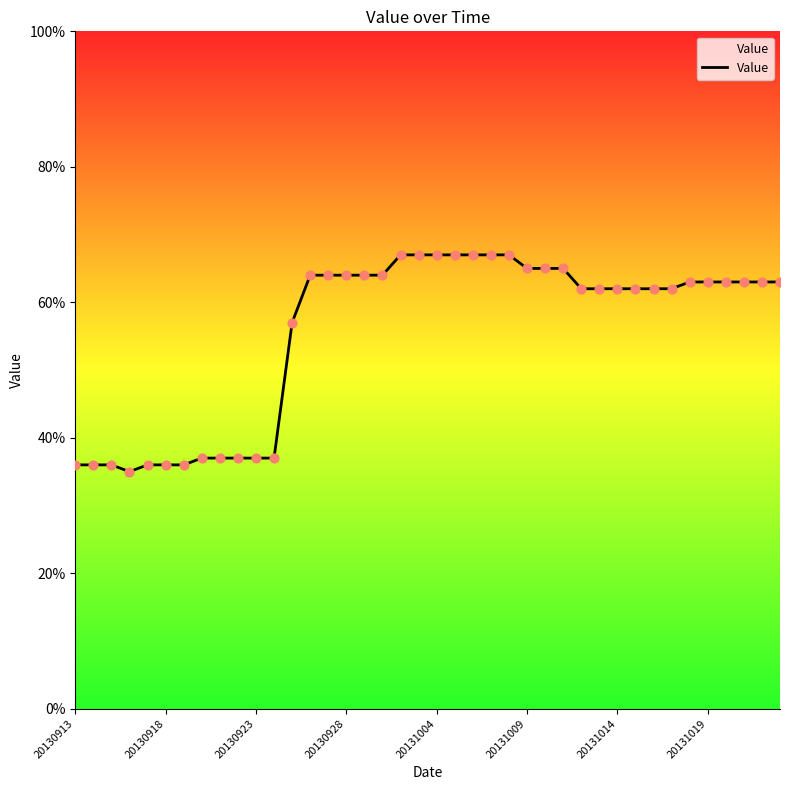

What is the greatest value displayed?

67